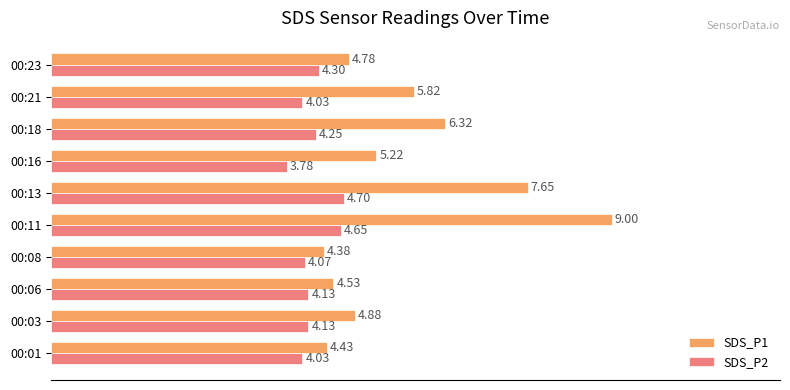

What is the difference between the maximum and second lowest values in the SDS_P2 series?

0.7